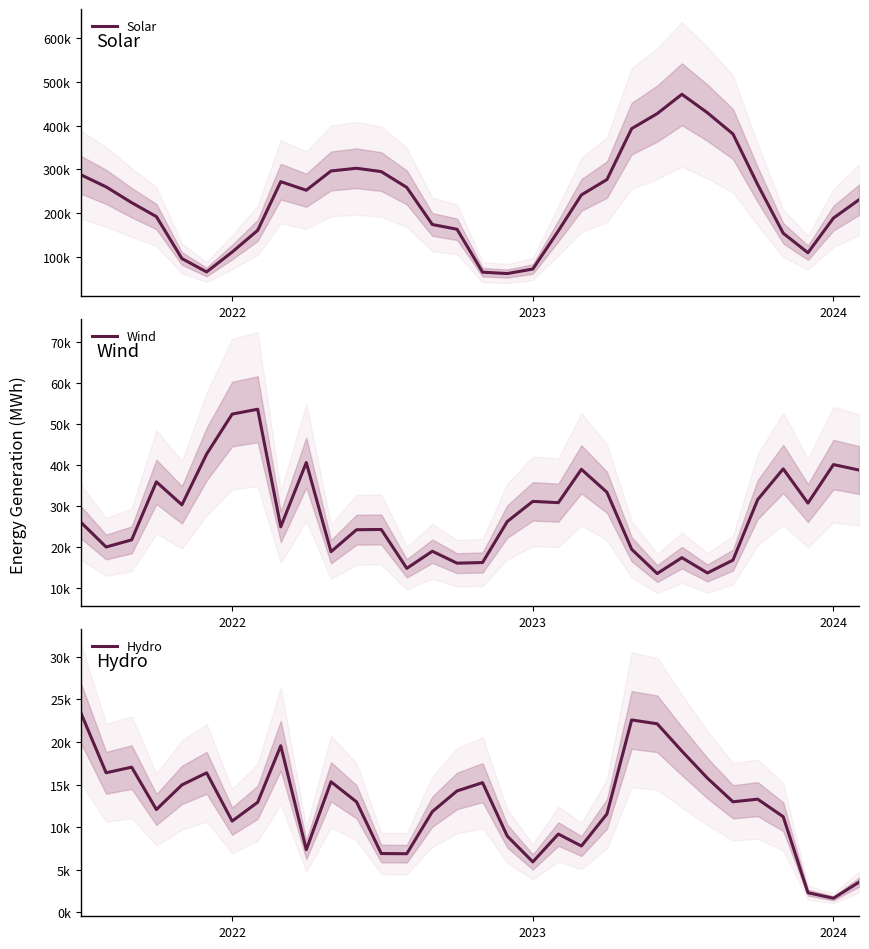

How many lines are shown in the chart?

3